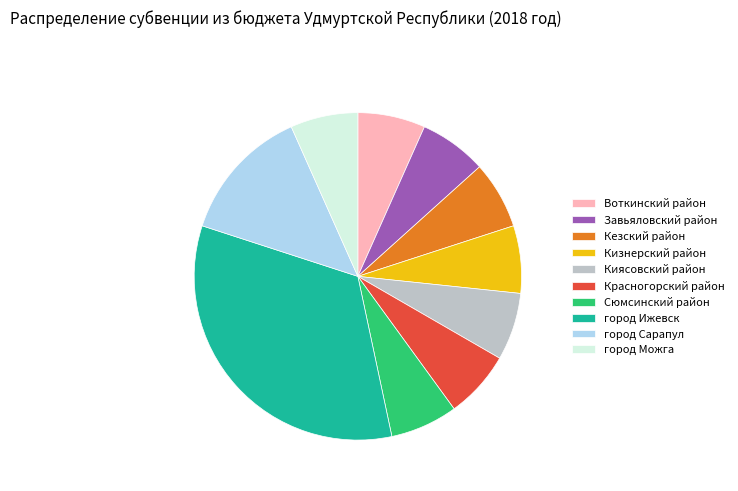

What is the ratio of the value at город Можга to the value at Завьяловский район?

1.0